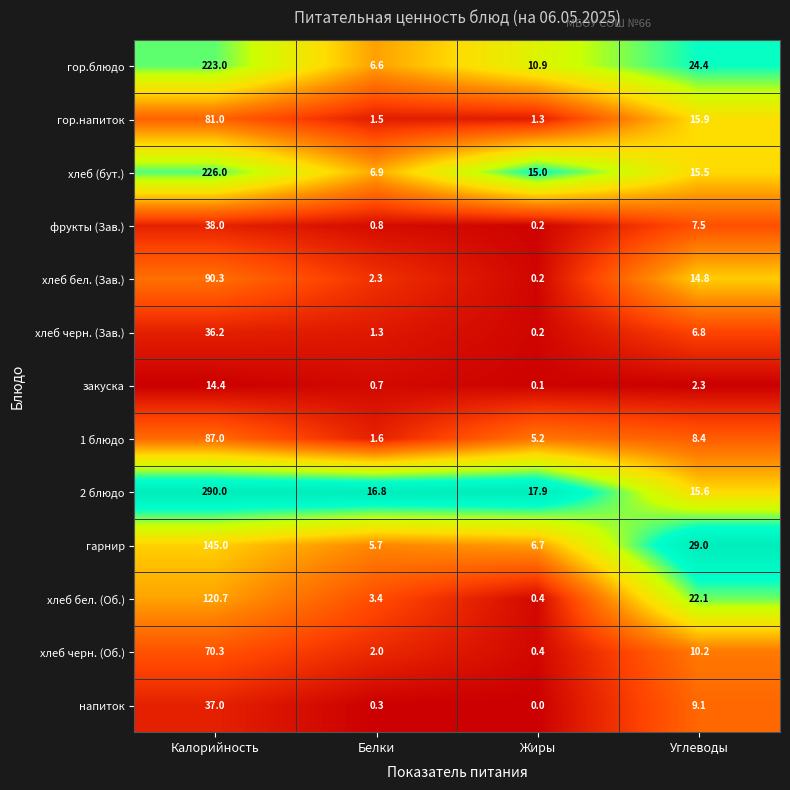

Where does the 2 блюдо series first go above 17?

Калорийность